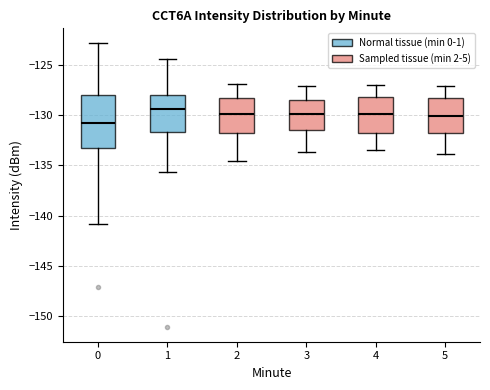

Reading left to right, read every box against the y-axis: the position of its median line, the range the box covers, and the ends of its whiskers. The values are not printed on the chart, so give them approximately, as read against the axis.

0: median -131.0, box -133.5 to -128.0, whiskers -141.0 to -123.0
1: median -129.5, box -131.5 to -128.0, whiskers -135.5 to -124.5
2: median -130.0, box -132.0 to -128.5, whiskers -134.5 to -127.0
3: median -130.0, box -131.5 to -128.5, whiskers -133.5 to -127.0
4: median -130.0, box -132.0 to -128.0, whiskers -133.5 to -127.0
5: median -130.0, box -132.0 to -128.5, whiskers -134.0 to -127.0